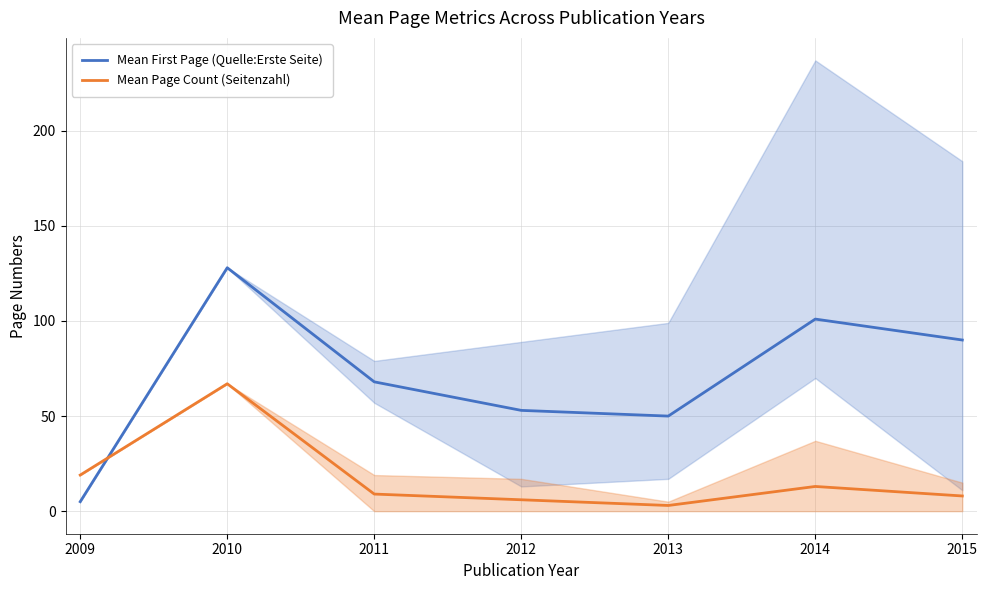

What is the difference between the maximum and second lowest values in the Mean First Page (Quelle:Erste Seite) series?

78